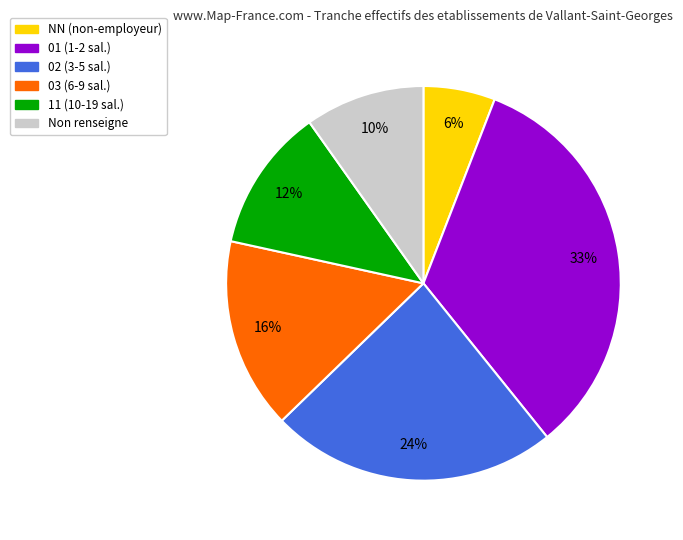

Does any single category account for the majority?

No